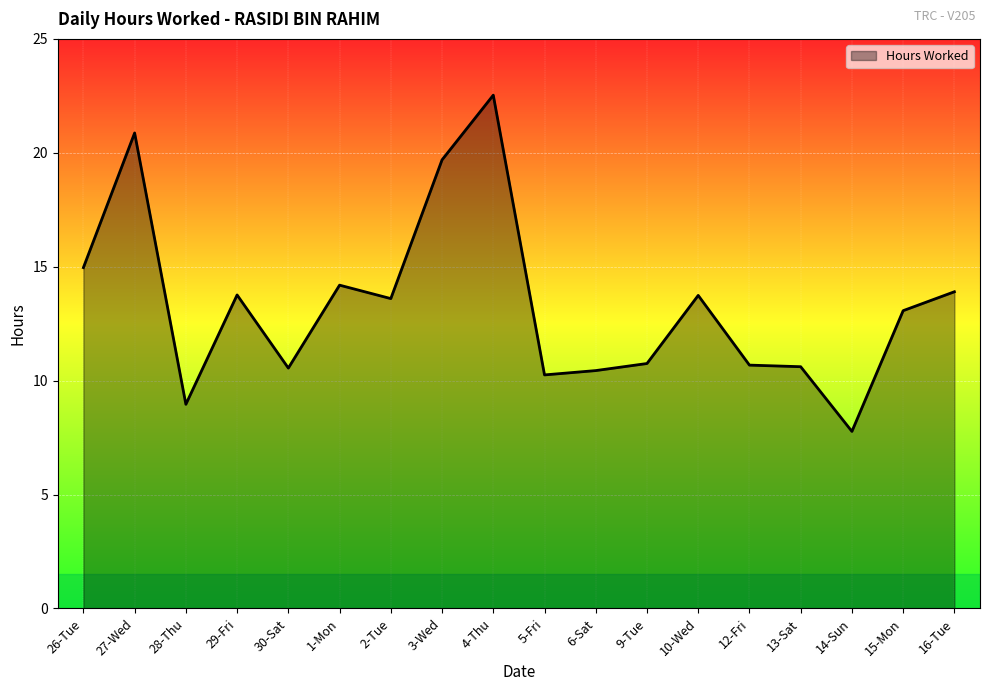

At which label is the value closest to 15?

26-Tue